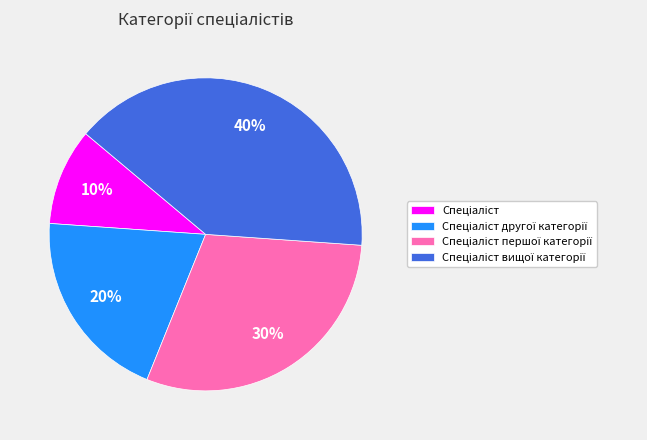

Is there a majority slice in this chart?

No